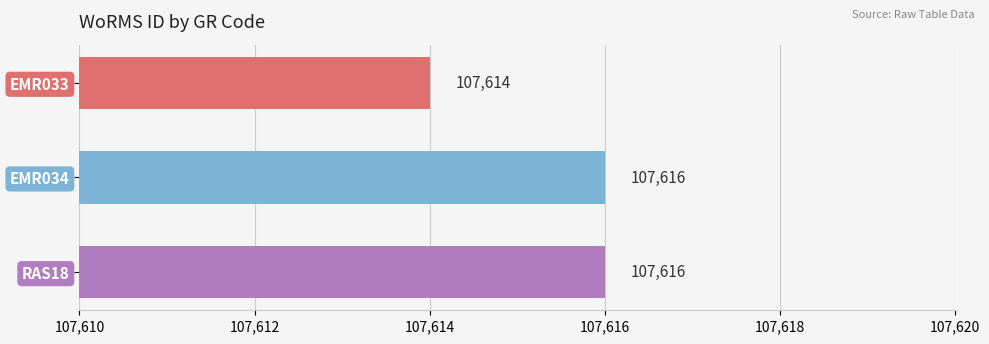

What is the average value?

107615